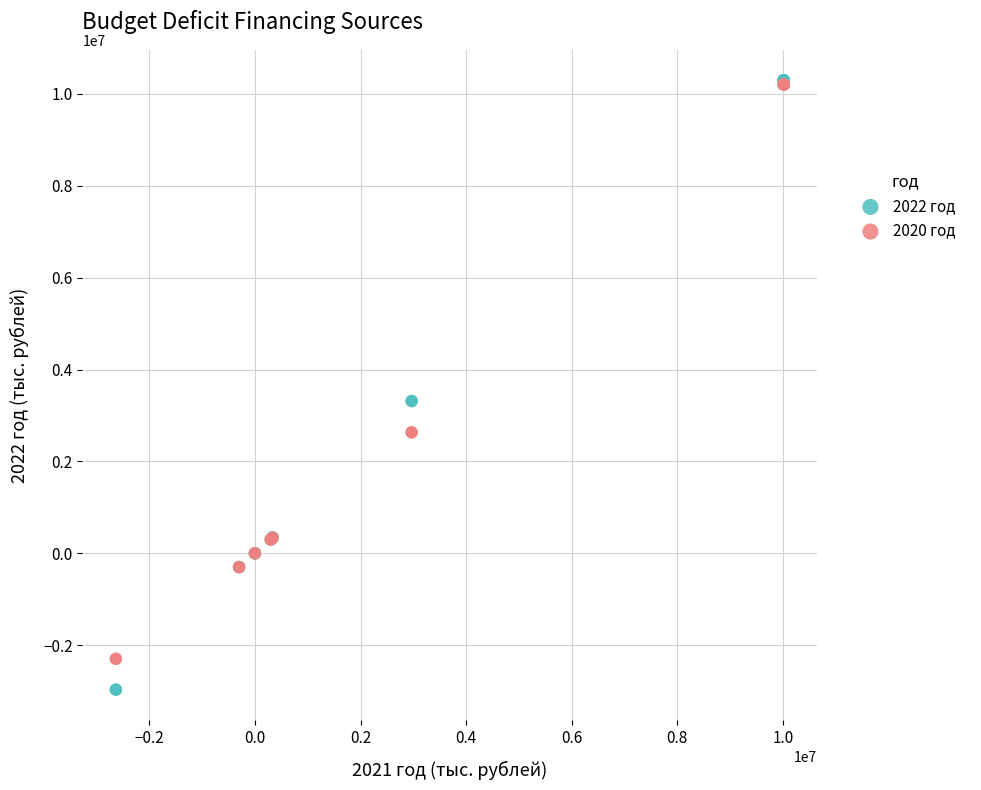

Which series contains the lowest Y value?

2022 год